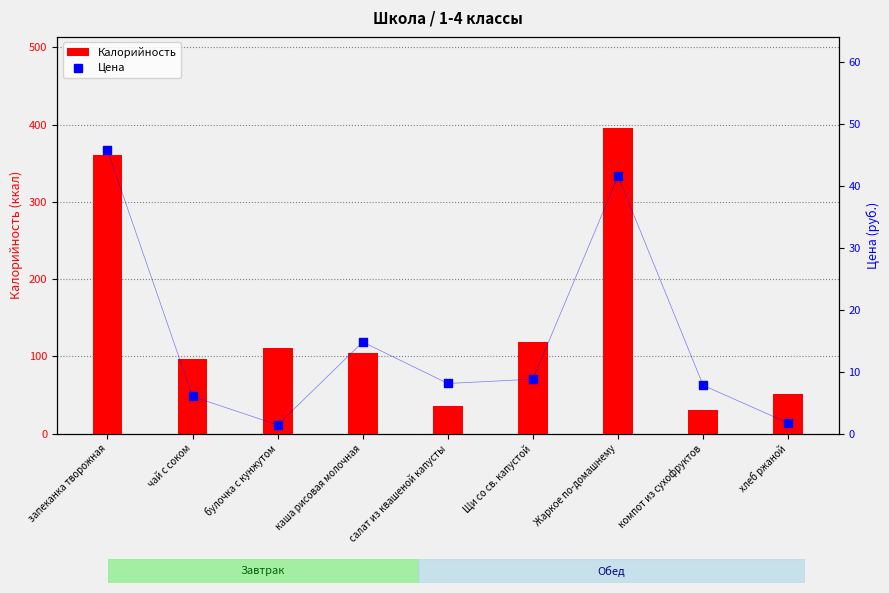

At which category is the sum across all series the highest?

Жаркое по-домашнему